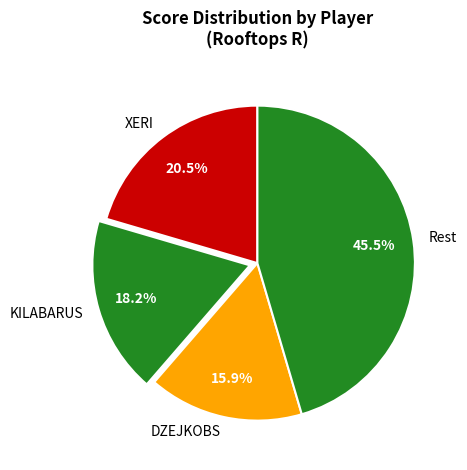

Between XERI and Rest, which is larger?

Rest